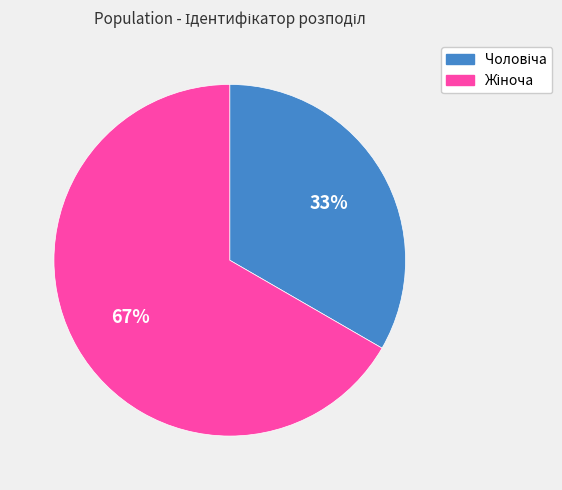

Is there any slice that represents more than half of the pie?

Yes